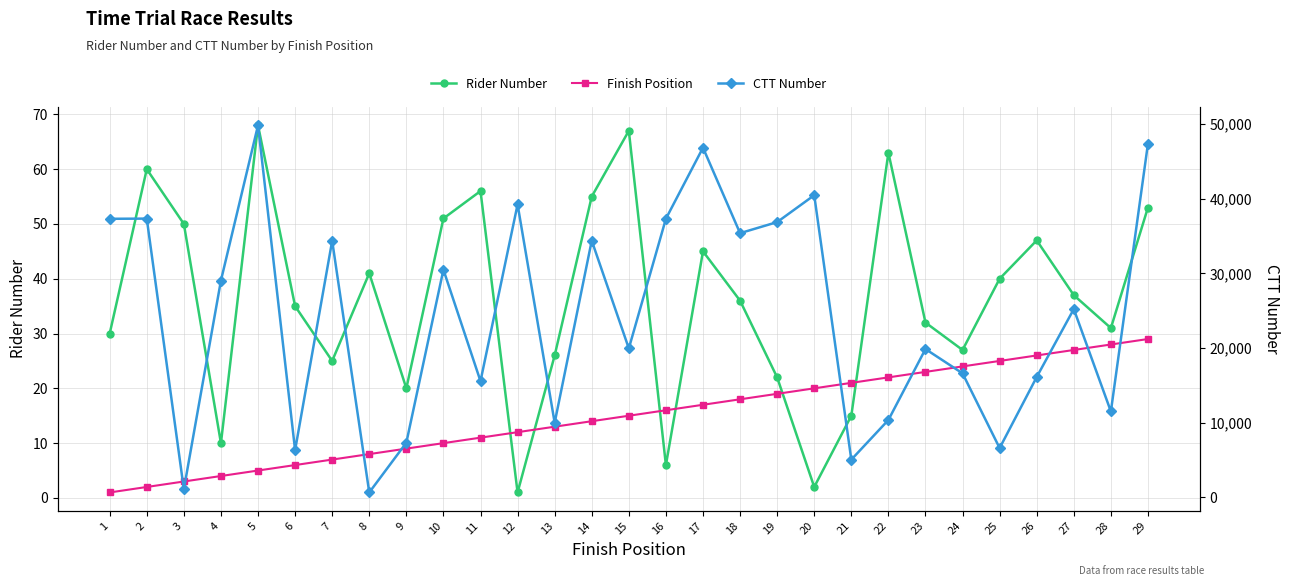

Does the chart have visible grid lines?

Yes